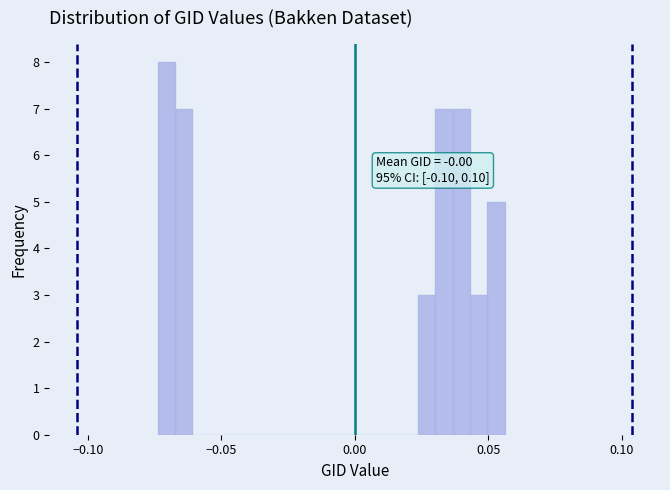

Around what value on the x-axis is the tallest bar? Give the approximate position of its centre, as read against the axis.

-0.070